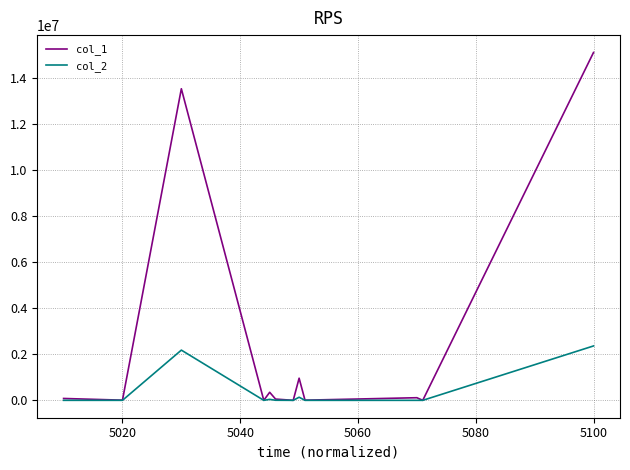

What is the maximum value shown in the chart?

15123674